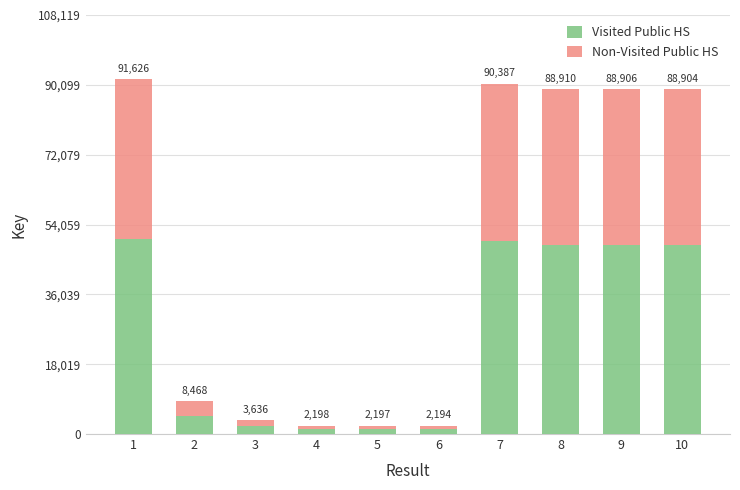

Which series has the largest total across all categories?

Visited Public HS